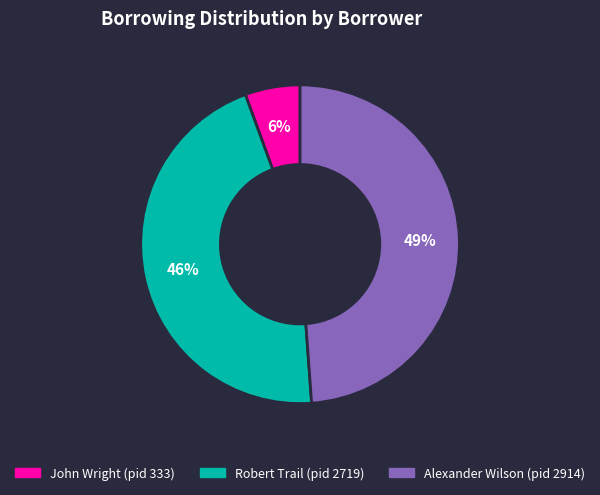

How many slices are in this pie chart?

3